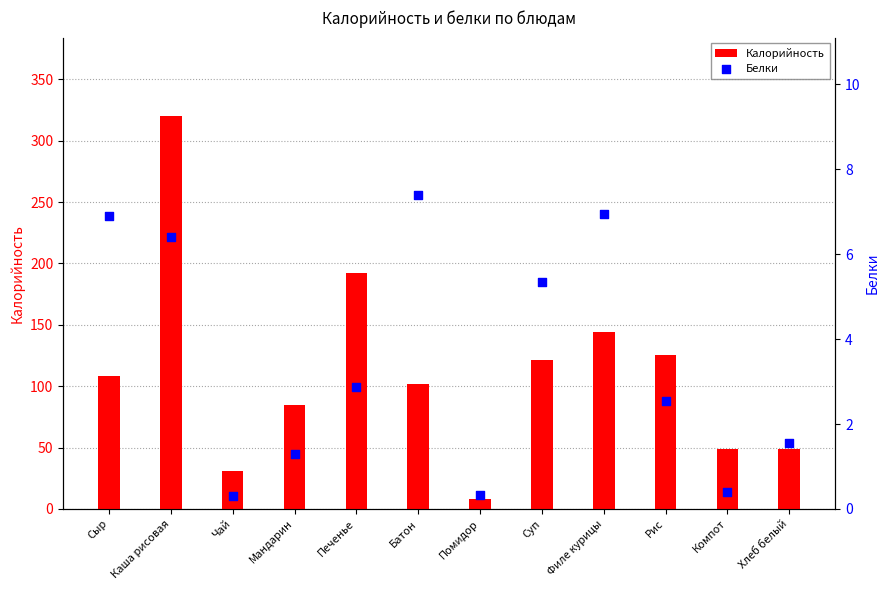

Which series contains the highest Y value?

Калорийность